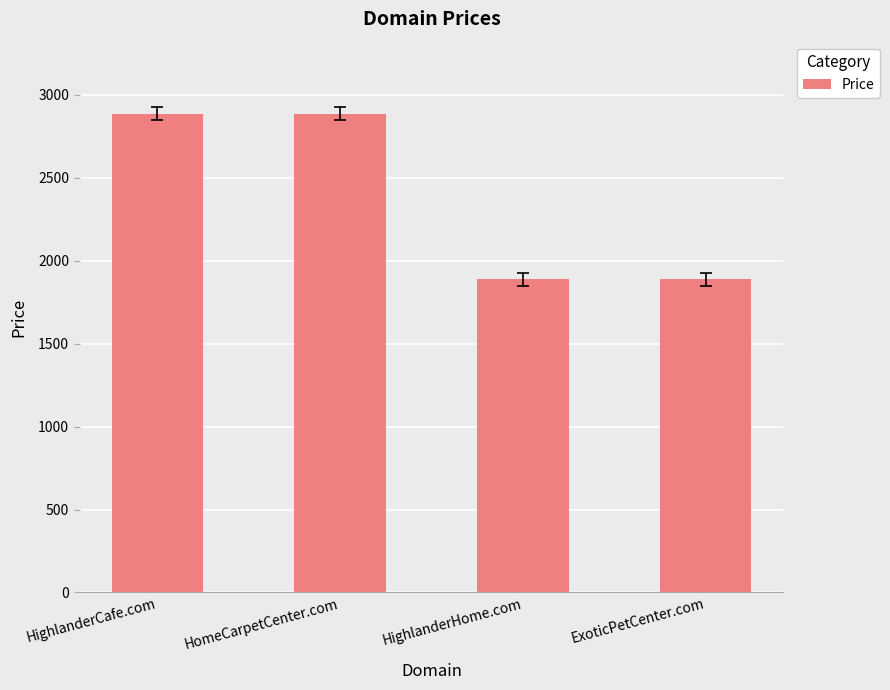

What is the difference between the values at ExoticPetCenter.com and HomeCarpetCenter.com?

1000